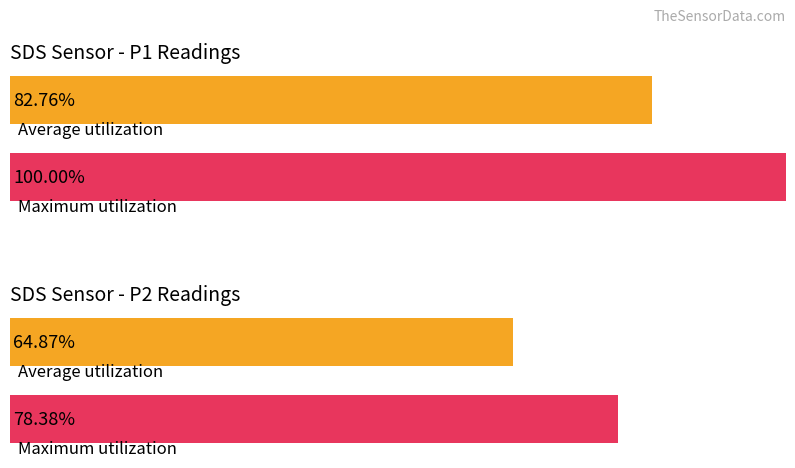

What are all the series names shown in the legend?

Average utilization, Maximum utilization